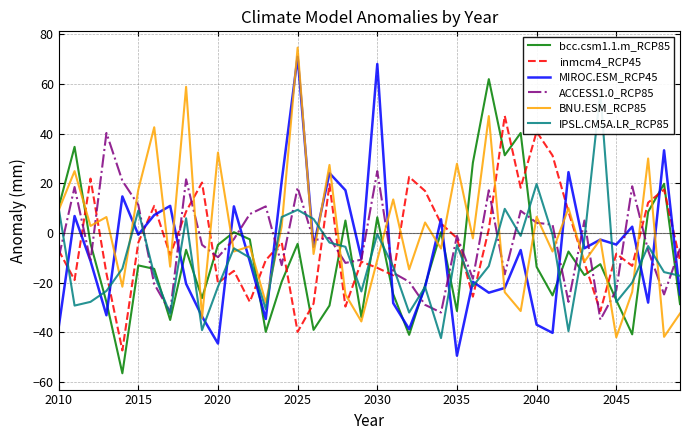

How many values in bcc.csm1.1.m_RCP85 are below zero?

28